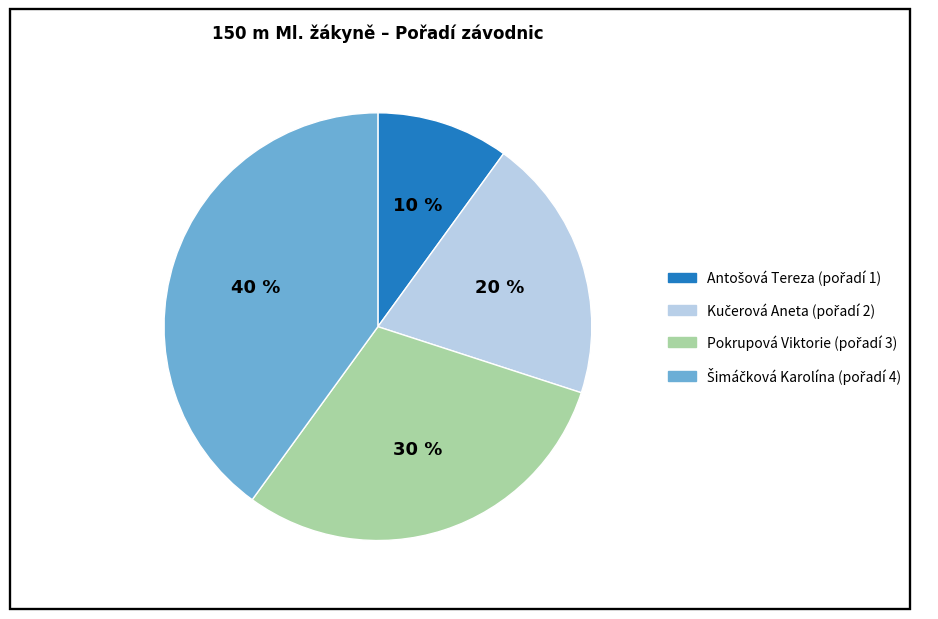

Does Pokrupová Viktorie represent more than half of the total?

No